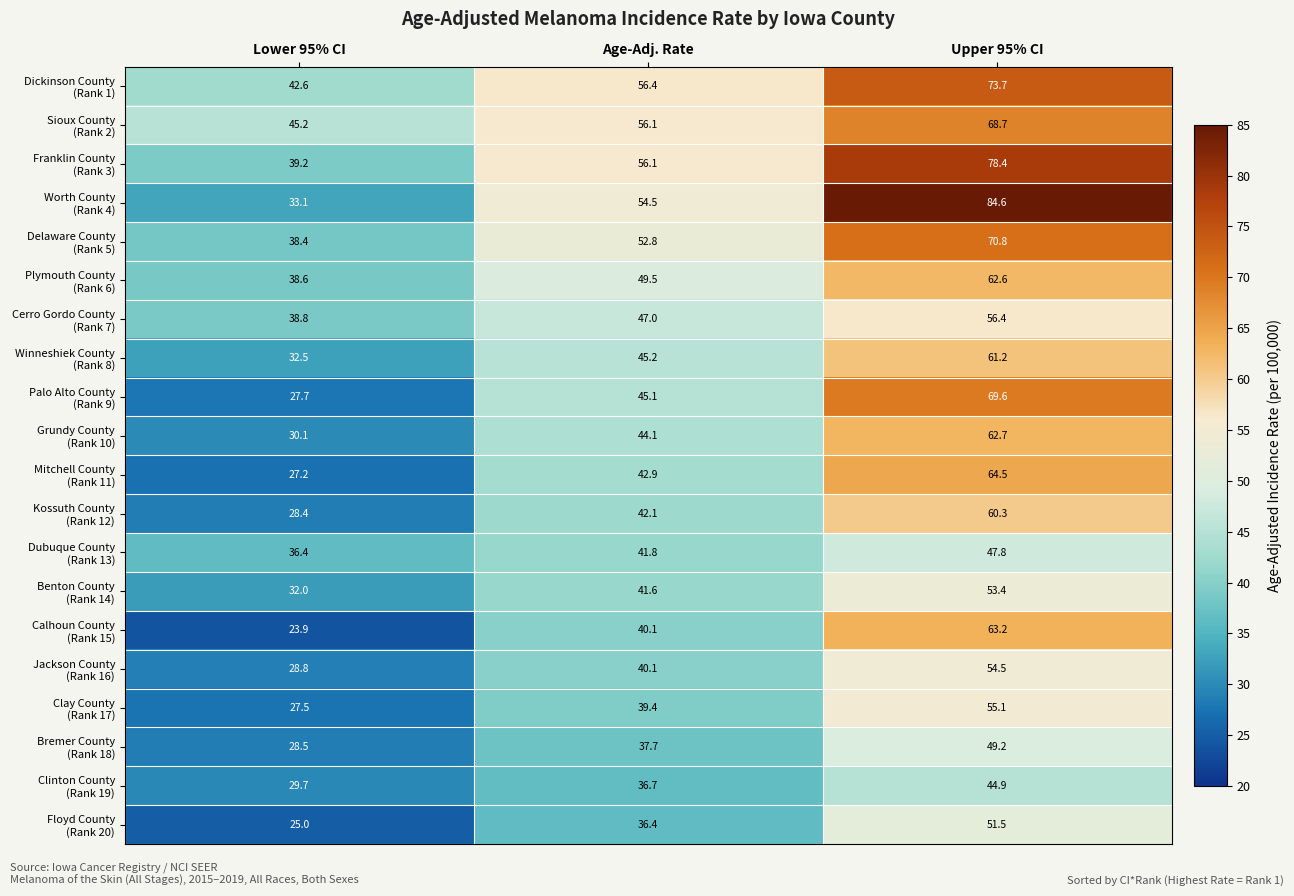

What is the difference between the highest and lowest values at Age-Adj. Rate?

20.0